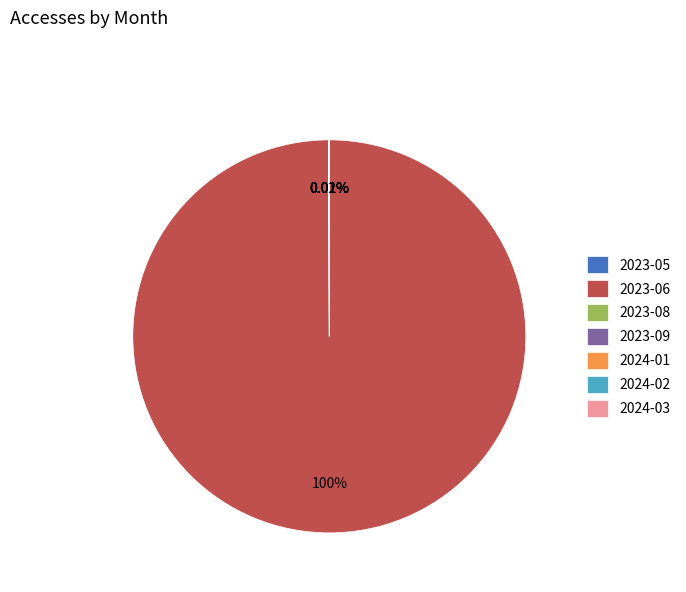

What is the majority slice?

2023-06